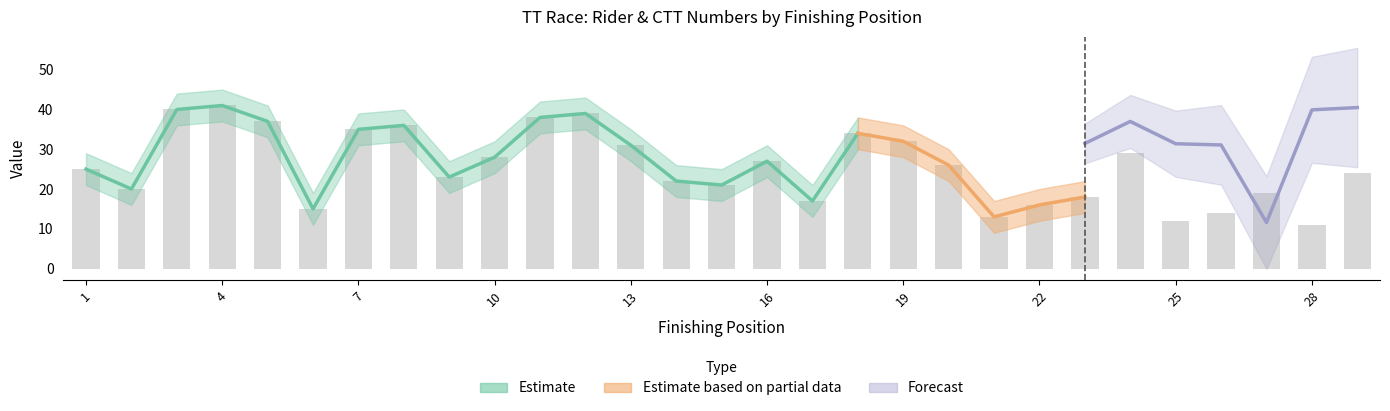

What is the average value?

26